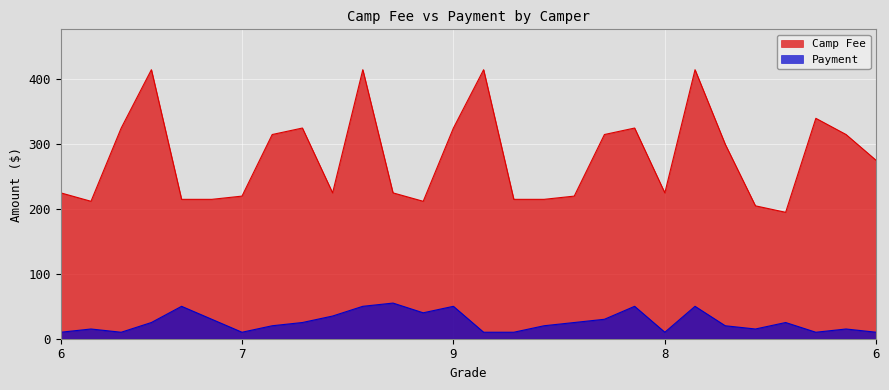

How many data points in Payment are above 25?

10